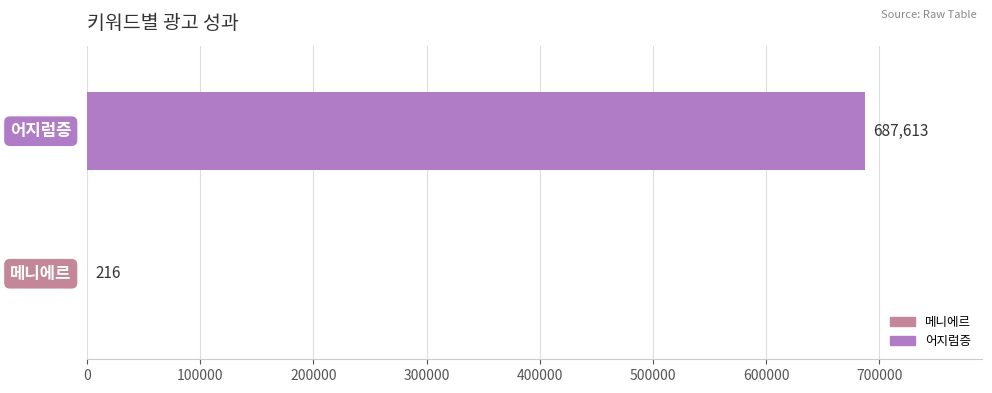

What is the maximum value shown in the chart?

687613